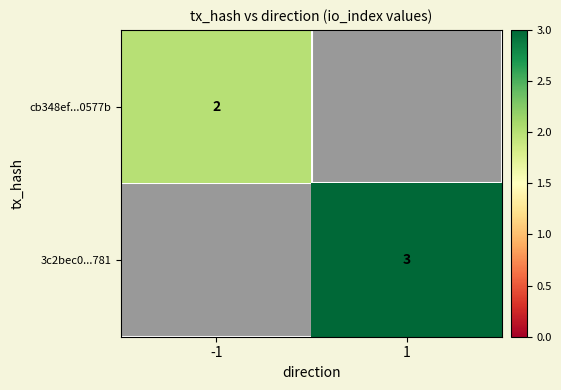

Is it true that 3c2bec0...781 equals 1 at 1?

False